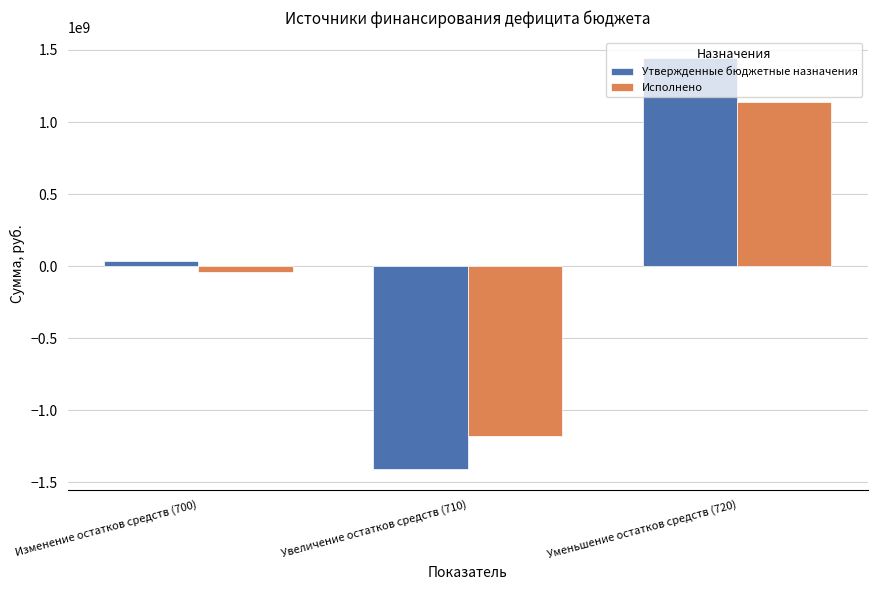

What is the difference between the highest and lowest values at Увеличение остатков средств (710)?

227098493.2